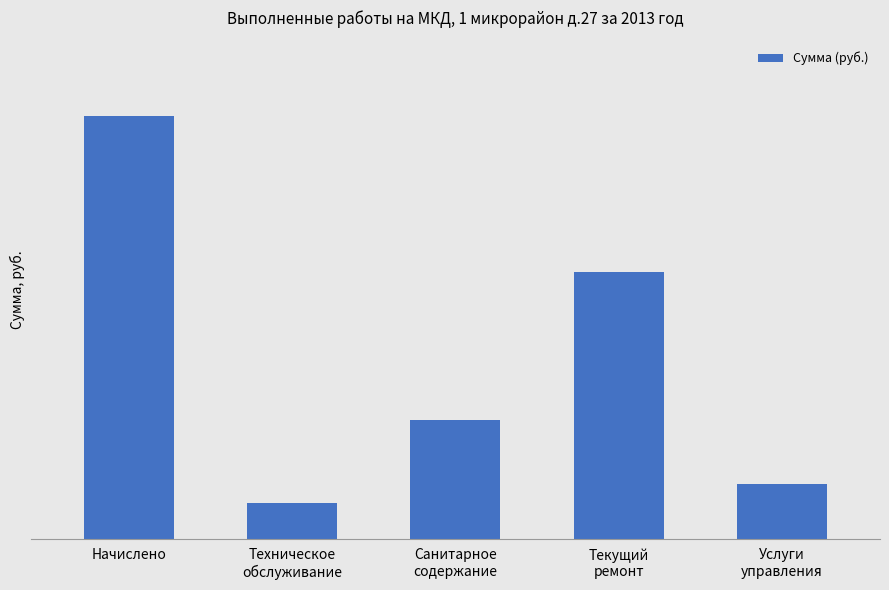

Are the bars horizontal?

No